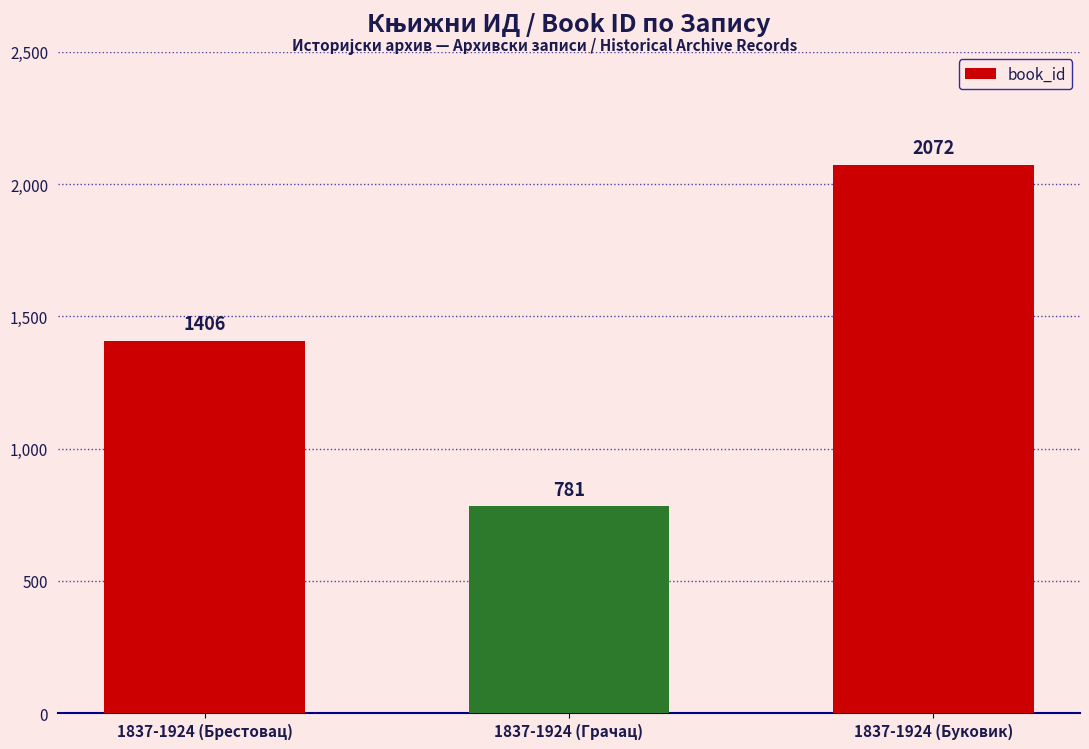

Which has a higher value, 1837-1924 (Буковик) or 1837-1924 (Грачац)?

1837-1924 (Буковик)